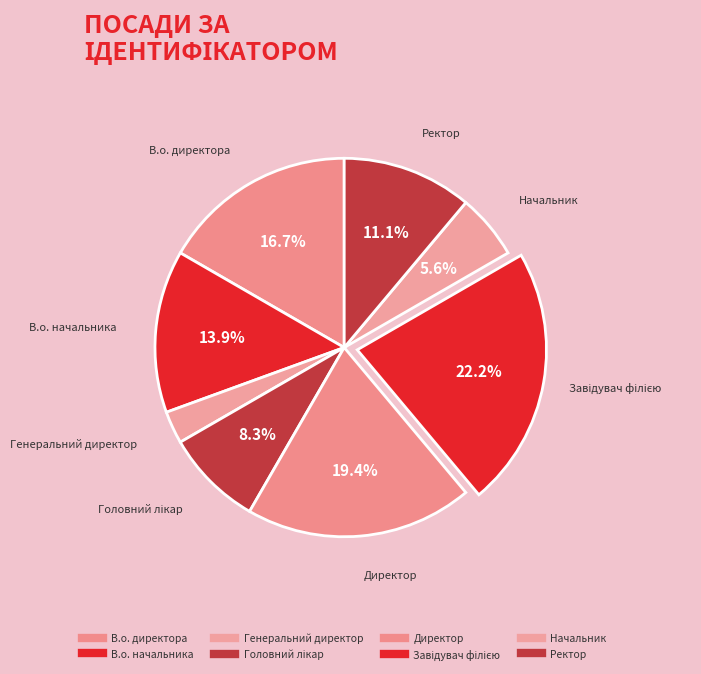

How many segments does this pie chart have?

8